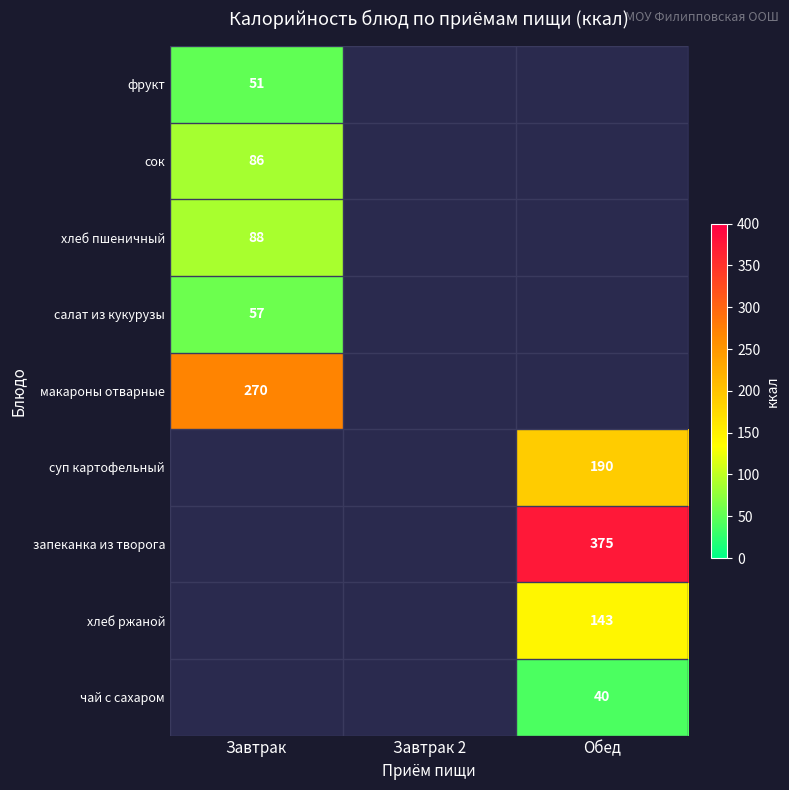

Is it true that запеканка из творога equals 561.7 at Обед?

False